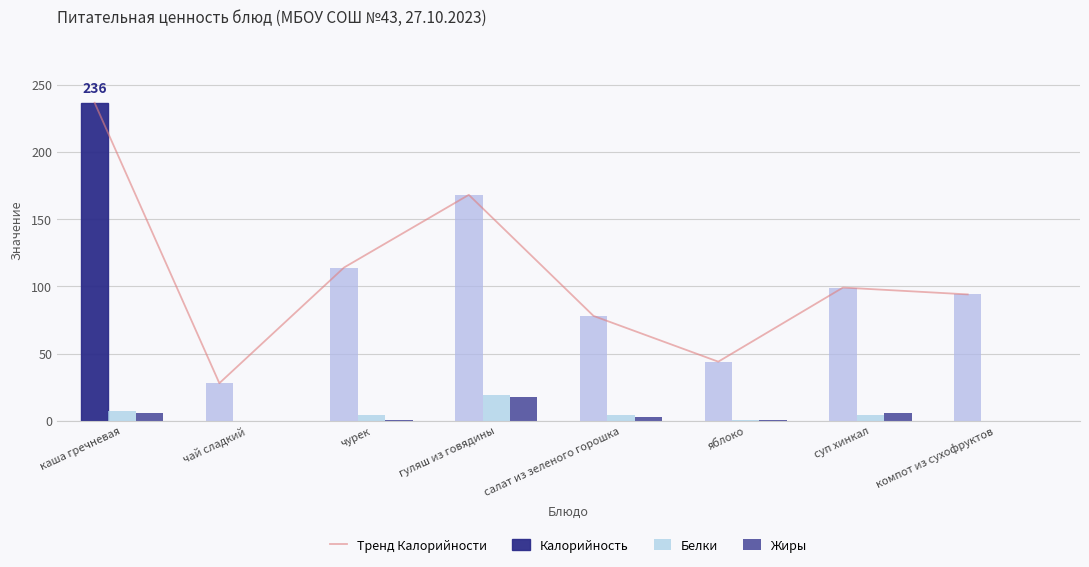

Rank the series by their maximum value, from highest to lowest.

Тренд Калорийности, Калорийность, Белки, Жиры